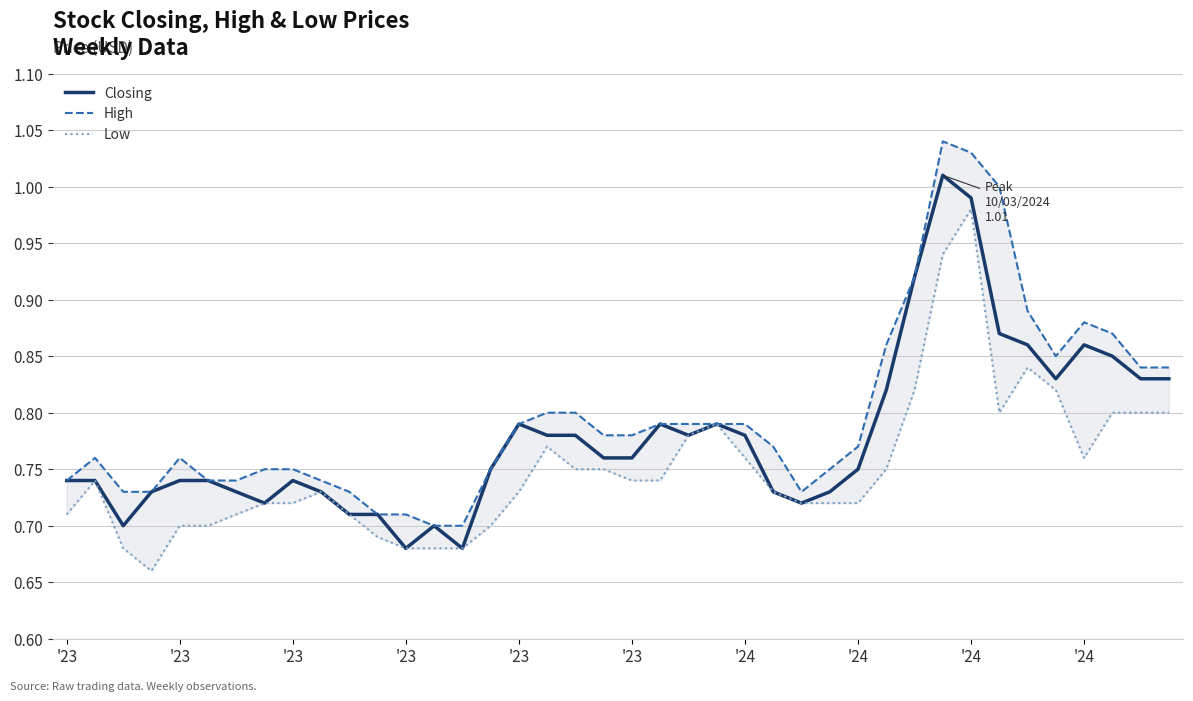

At how many categories does at least one series exceed 0?

40